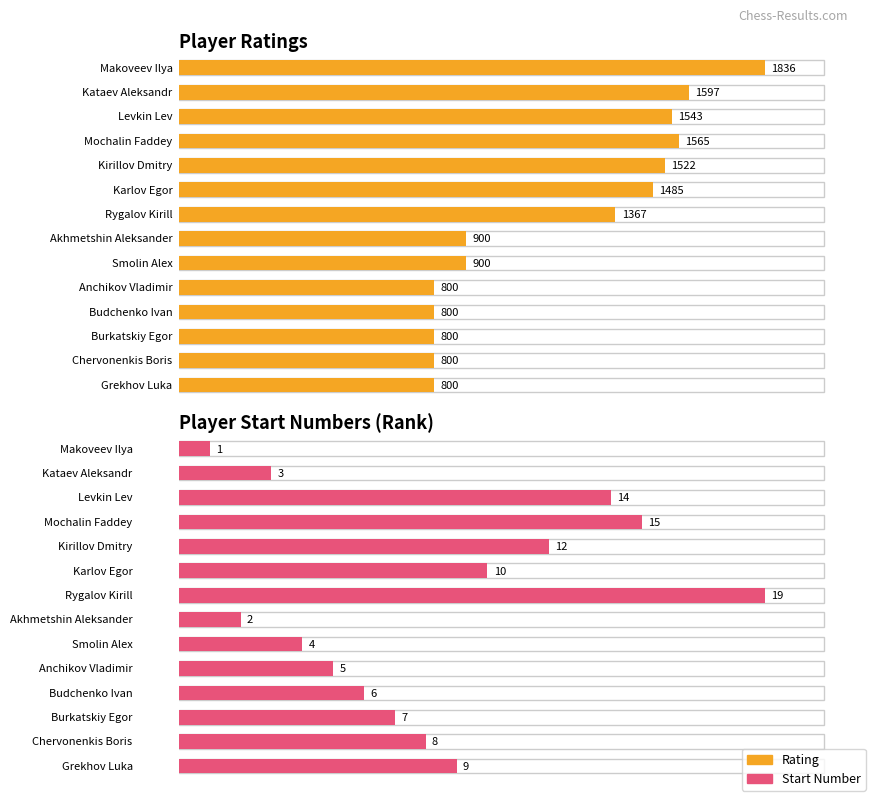

What position from the left is Makoveev Ilya?

1